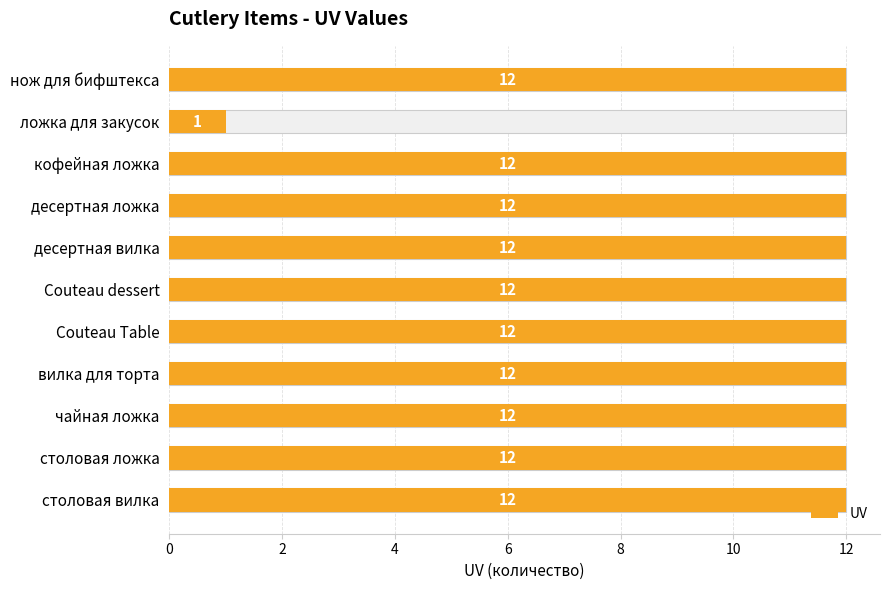

How many data points does each series have?

11